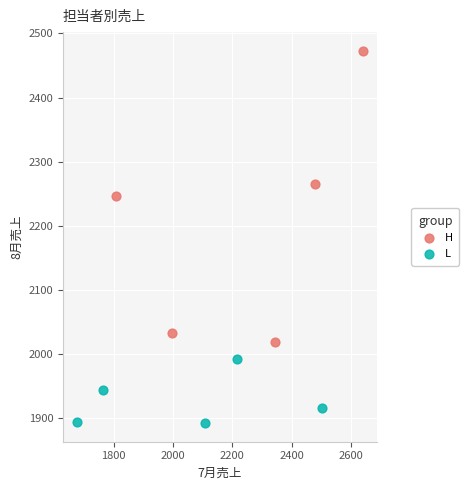

Which series has the widest spread of Y values?

H